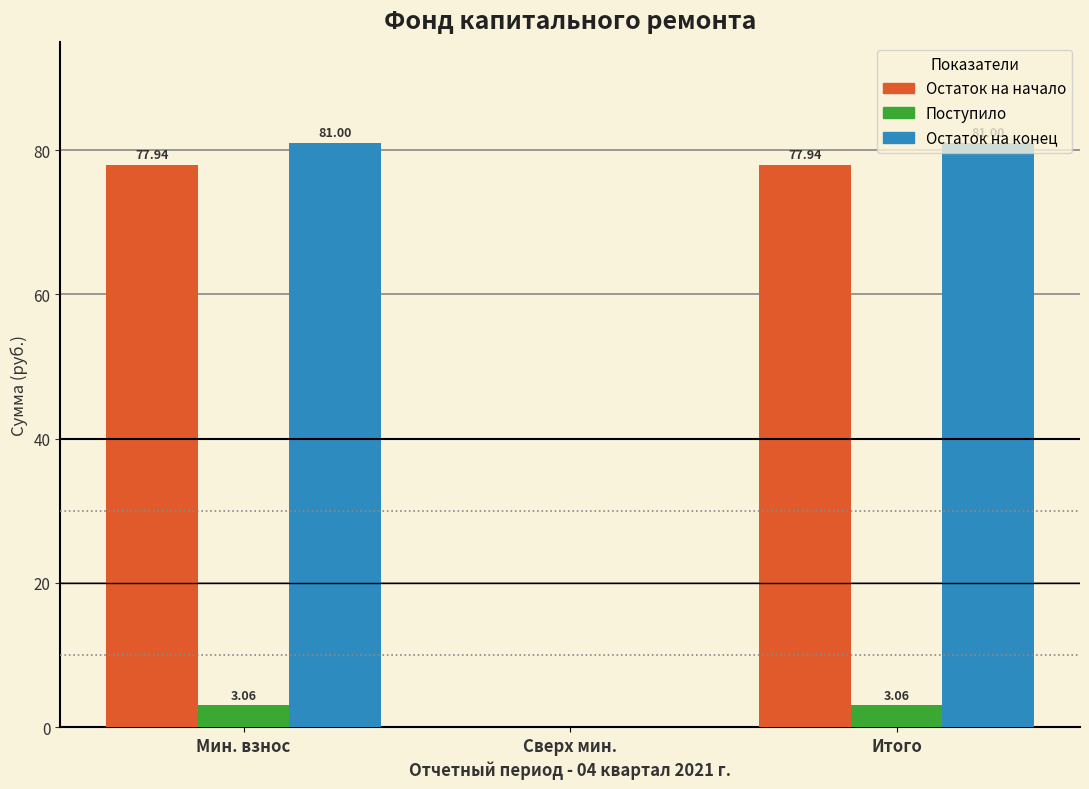

Which series changed the most between Мин. взнос and Сверх мин.?

Остаток на конец